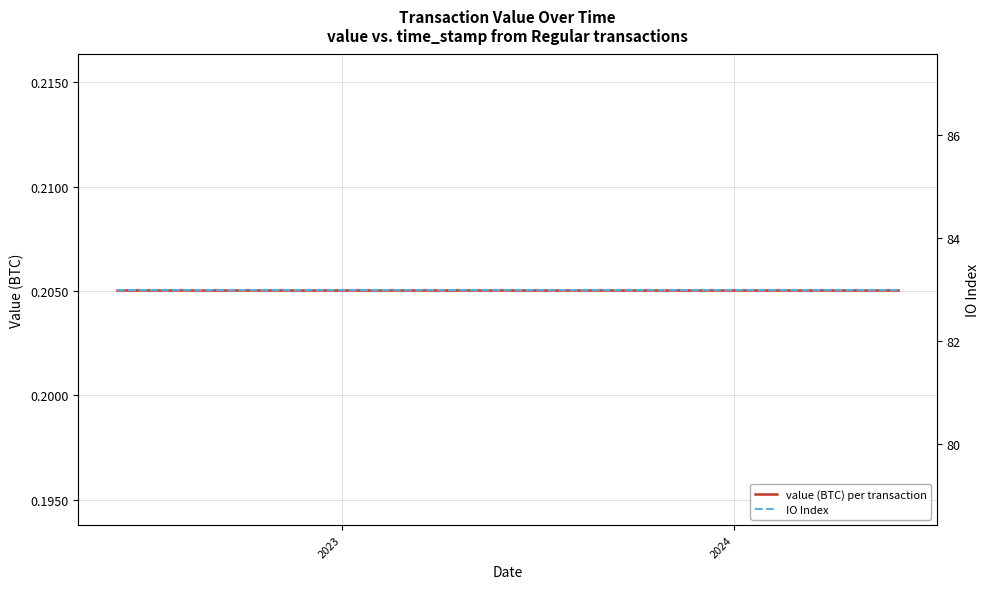

Does the chart have visible grid lines?

Yes